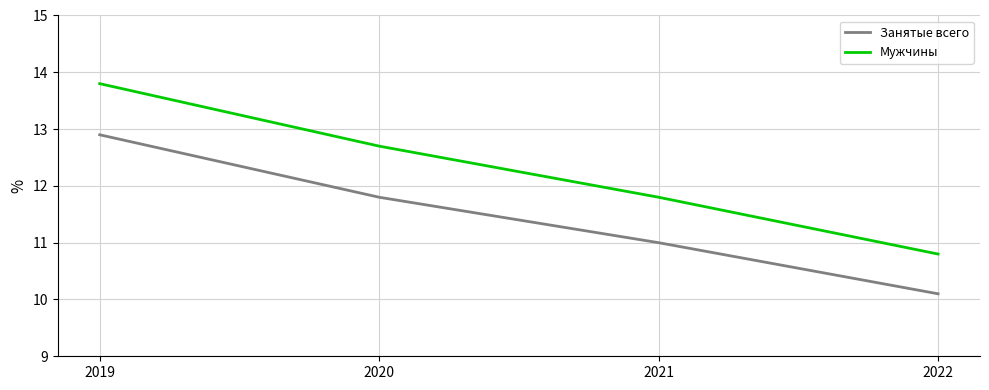

Where does the Мужчины series first go above 12?

2019